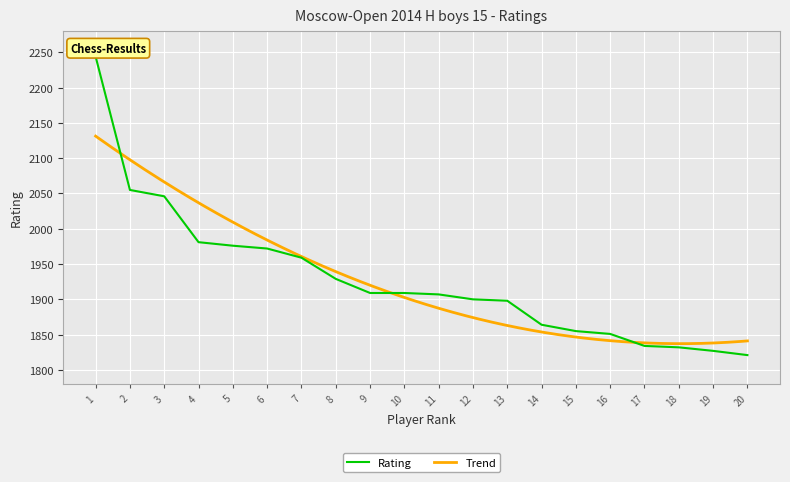

What is the change in value from 10 to 12?

-9